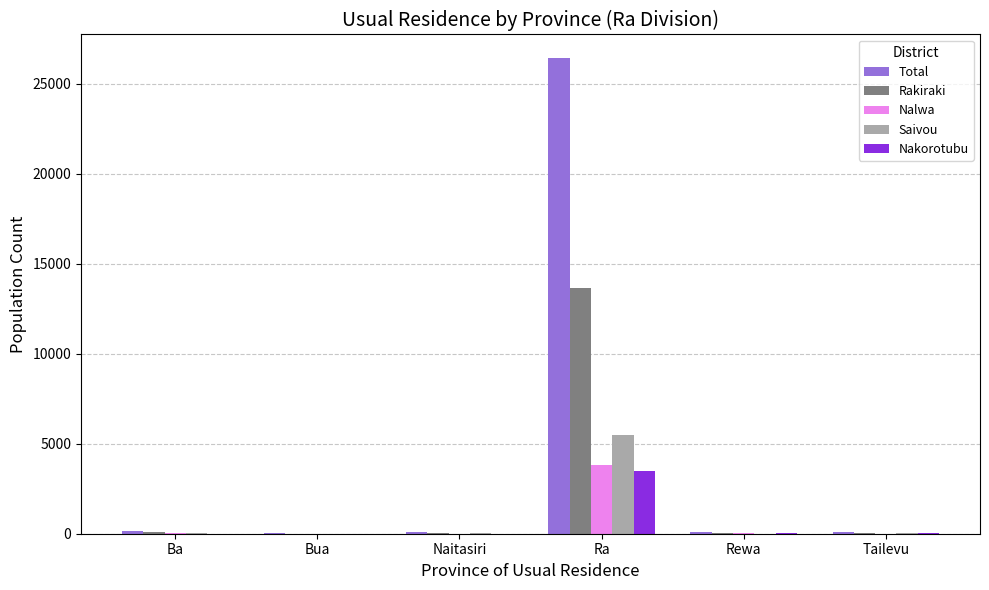

The value of Nakorotubu at Ra is 6104. True or false?

False